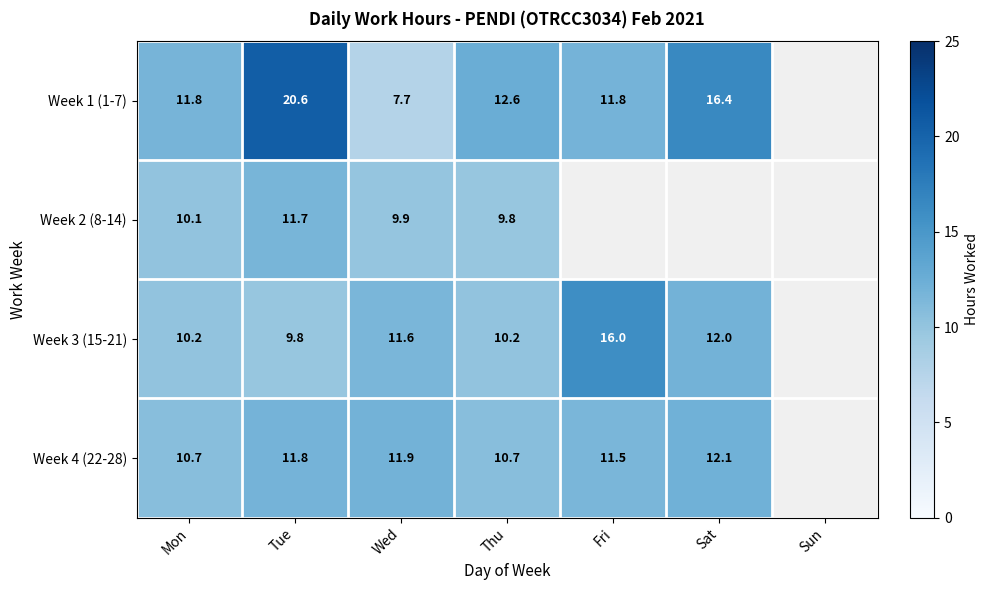

What is the difference between the highest and lowest values at Tue?

10.8